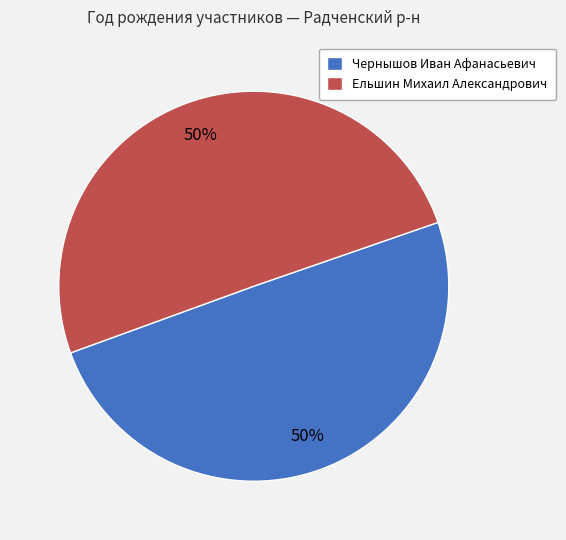

True or false: Чернышов Иван Афанасьевич accounts for 50% of the total.

True